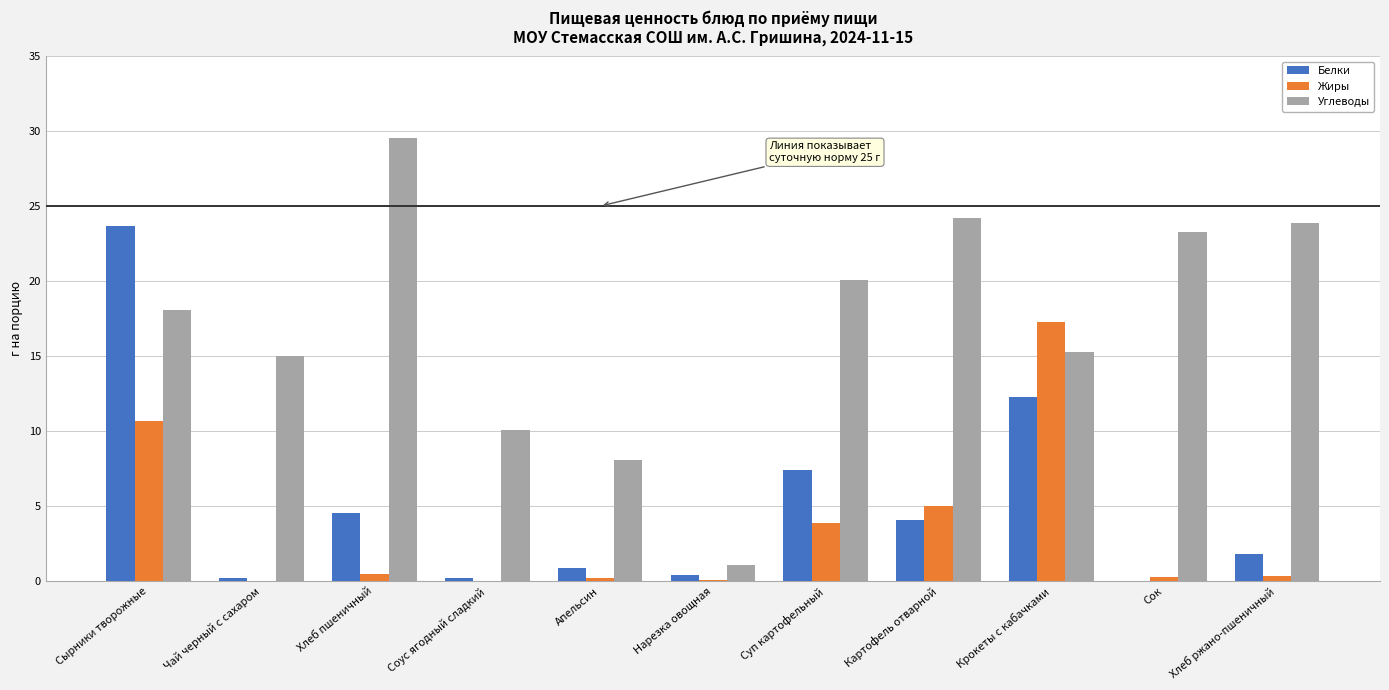

What is the sum of all Углеводы values?

188.7